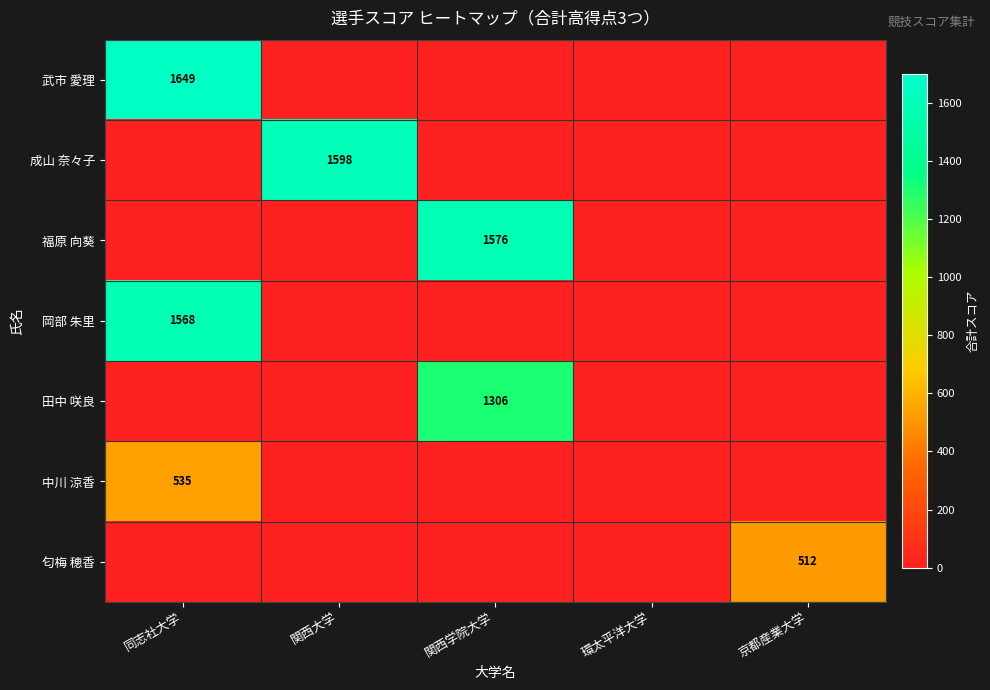

The 福原 向葵 series shows 985 at 関西学院大学. True or false?

False